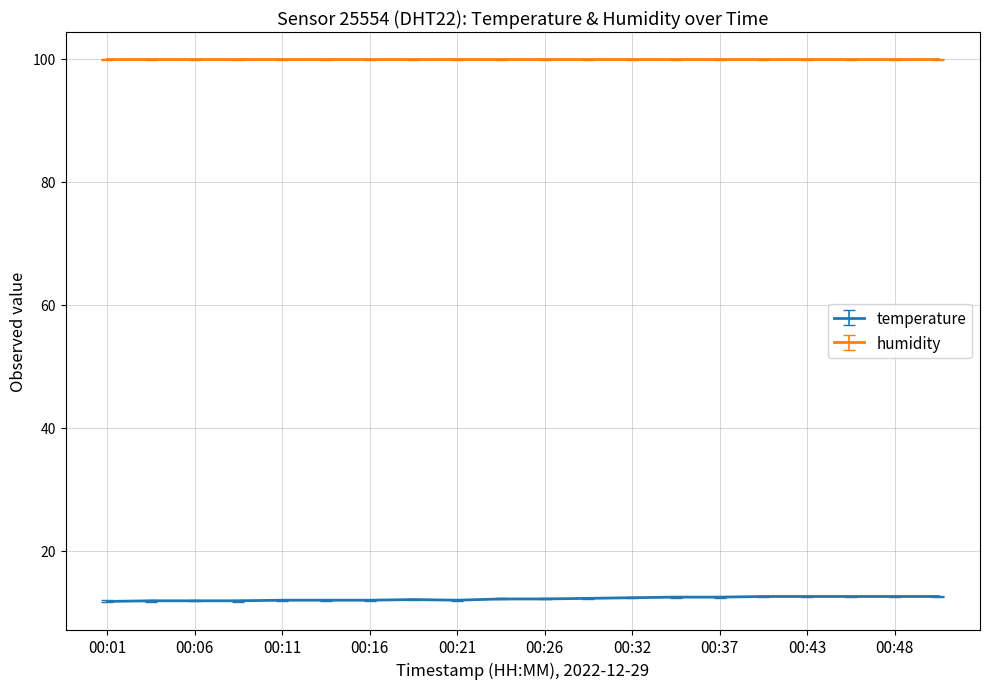

Which series has the largest total across all categories?

humidity